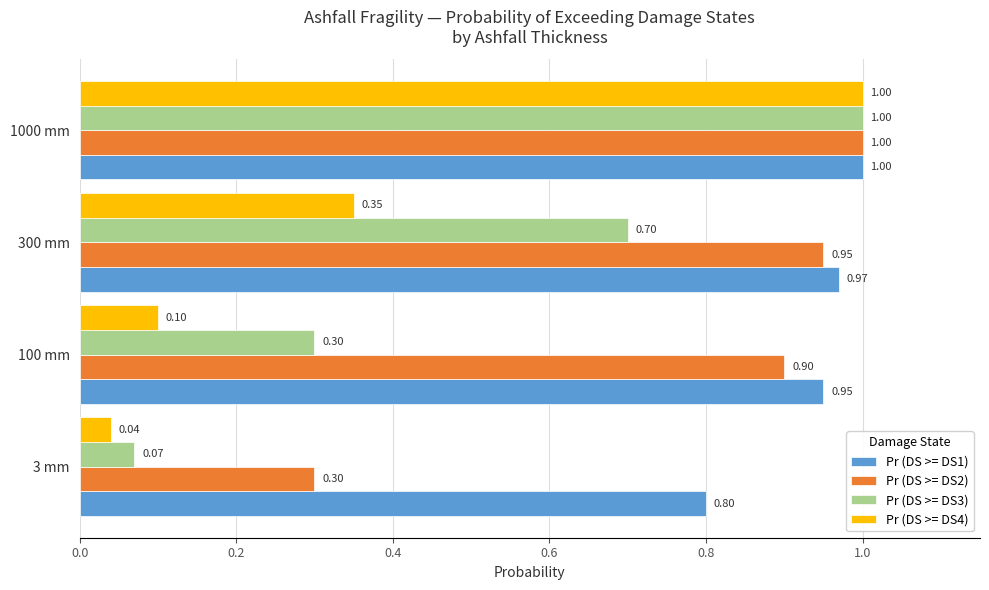

At 3 mm, list the series in order from largest to smallest.

Pr (DS >= DS1), Pr (DS >= DS2), Pr (DS >= DS3), Pr (DS >= DS4)